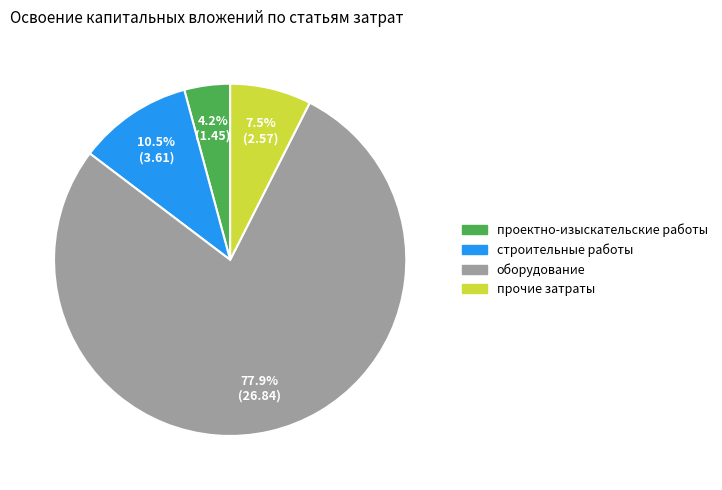

Which slice is the largest?

оборудование